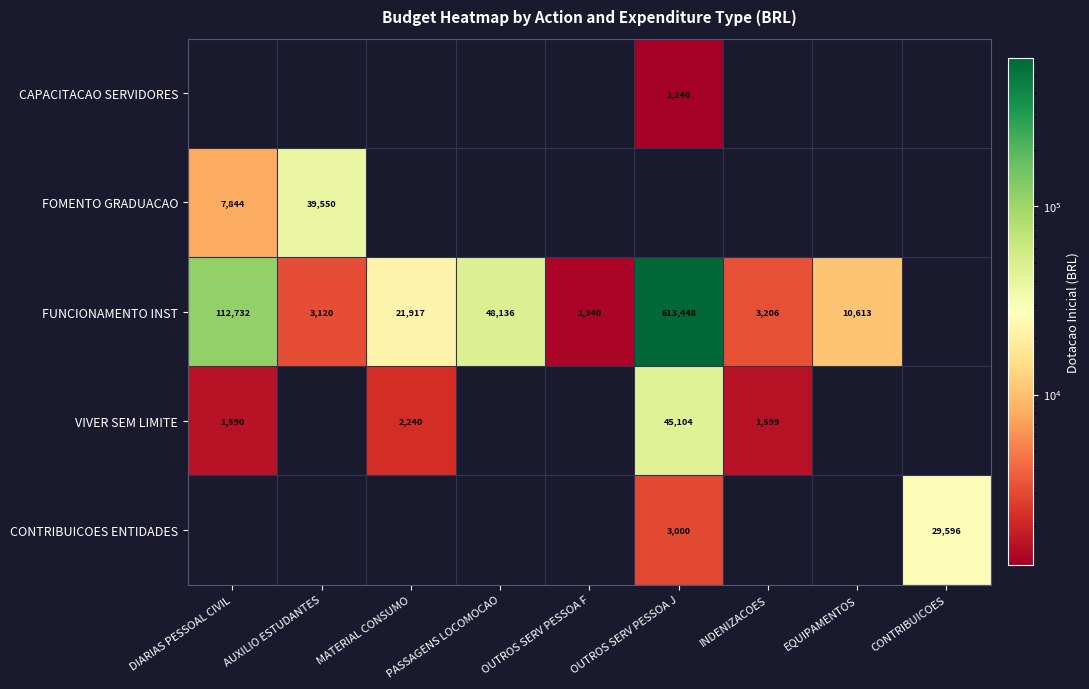

Is the value of FOMENTO GRADUACAO at DIARIAS PESSOAL CIVIL greater than the value of VIVER SEM LIMITE at OUTROS SERV PESSOA J?

No